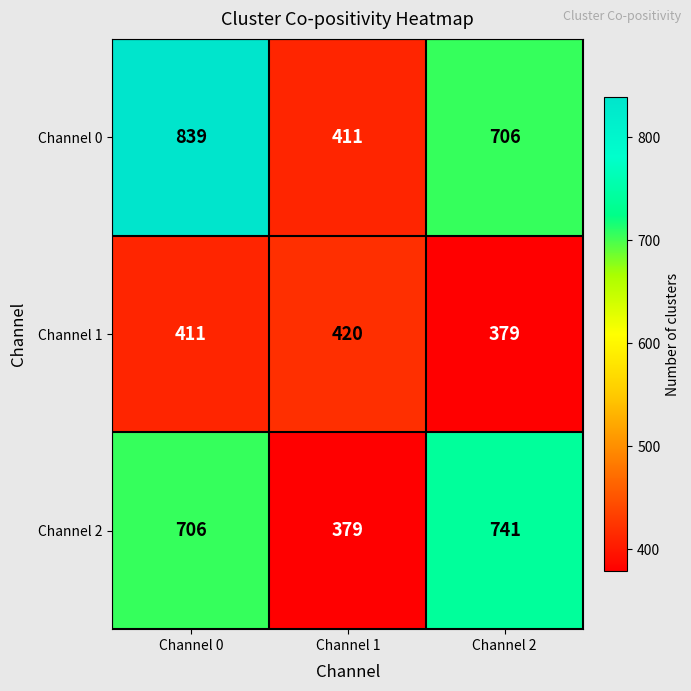

How many distinct data groups are displayed?

3